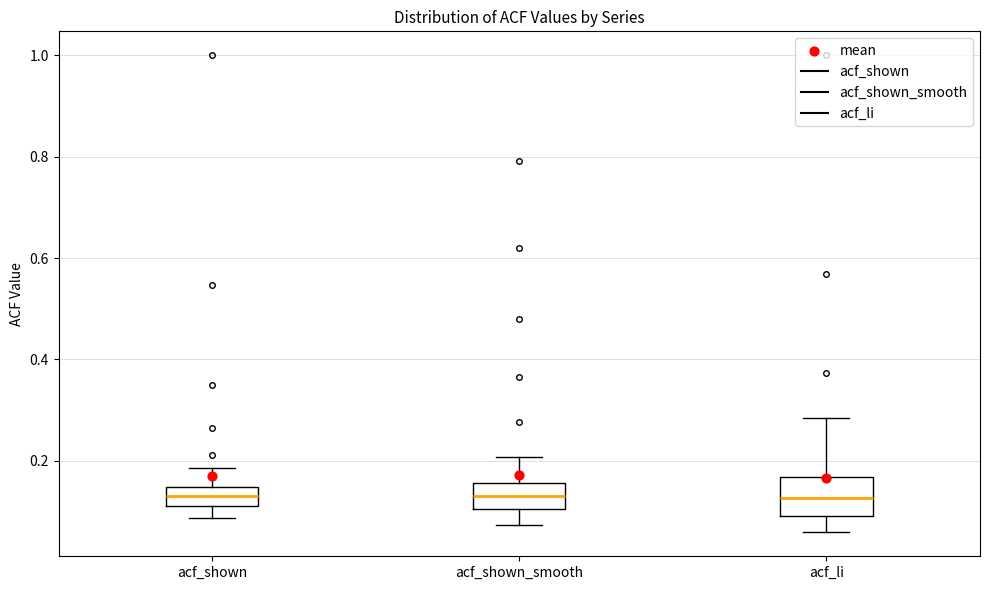

Where does the lower whisker of the box for acf_shown end on the y-axis? The values are not printed on the chart, so give them approximately, as read against the axis.

0.08